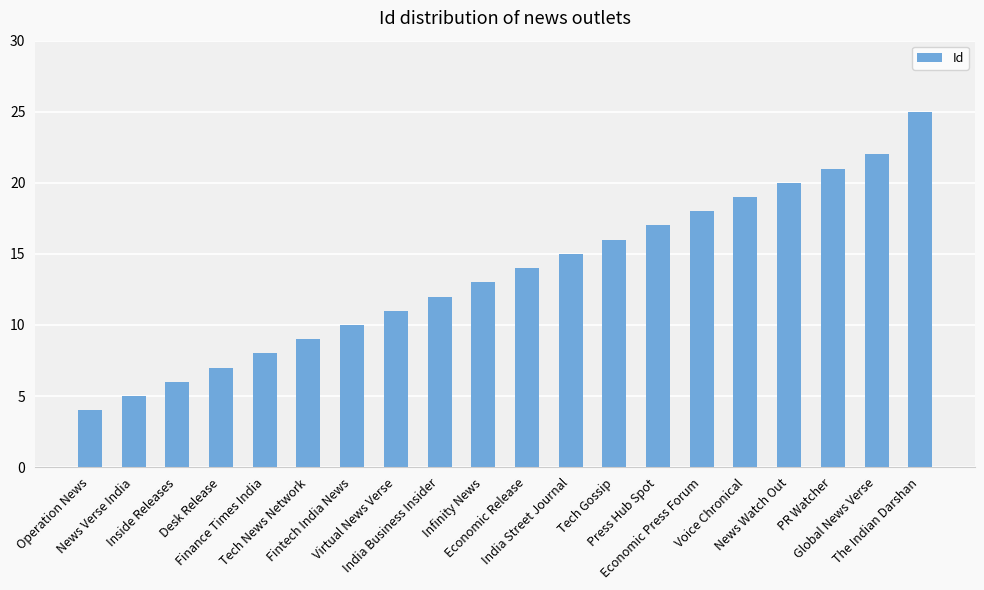

What is the label of the 2nd bar from the right?

Global News Verse